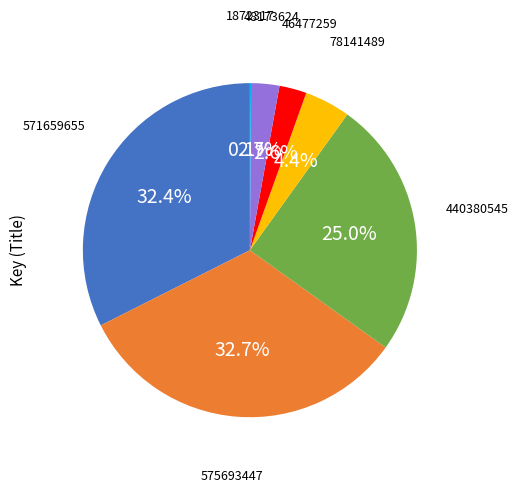

To the nearest percent, what is the average slice percentage?

14%